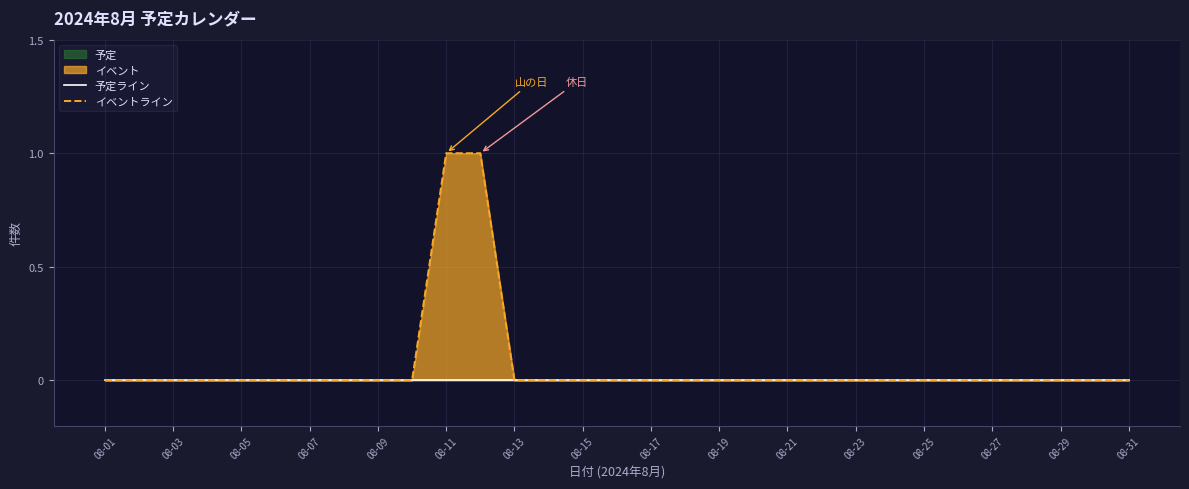

True or false: イベントライン has a value of 0 at 08-07.

True